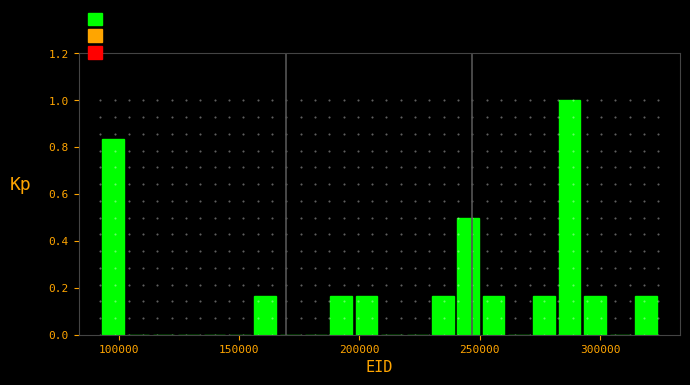

Read against the x-axis, roughly where is the centre of the tallest bar?

285000